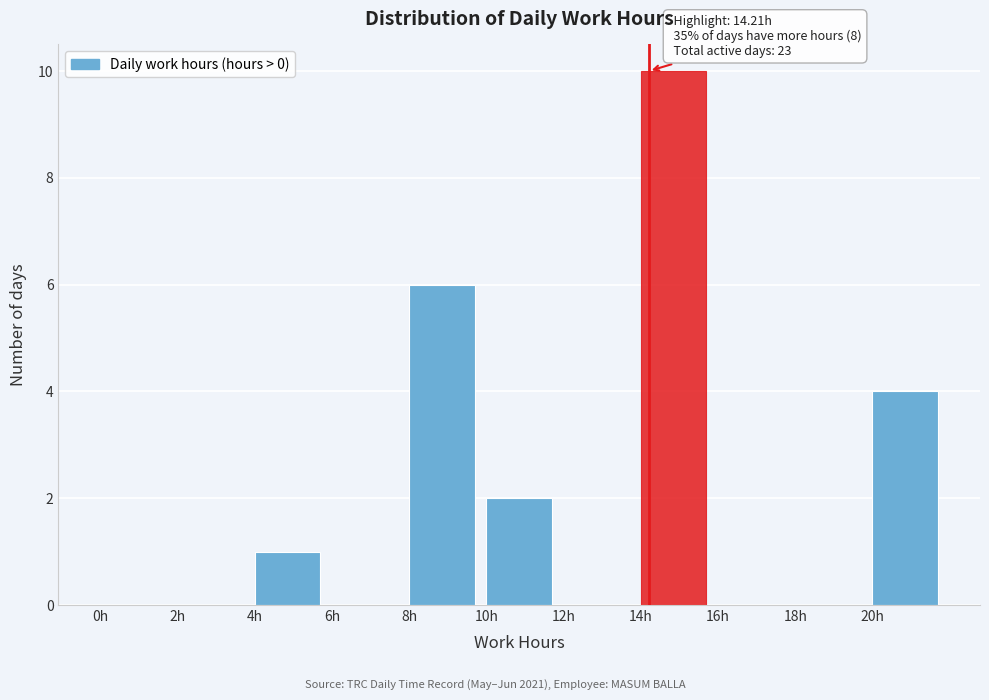

Which range on the x-axis has the tallest bar?

14 to 16